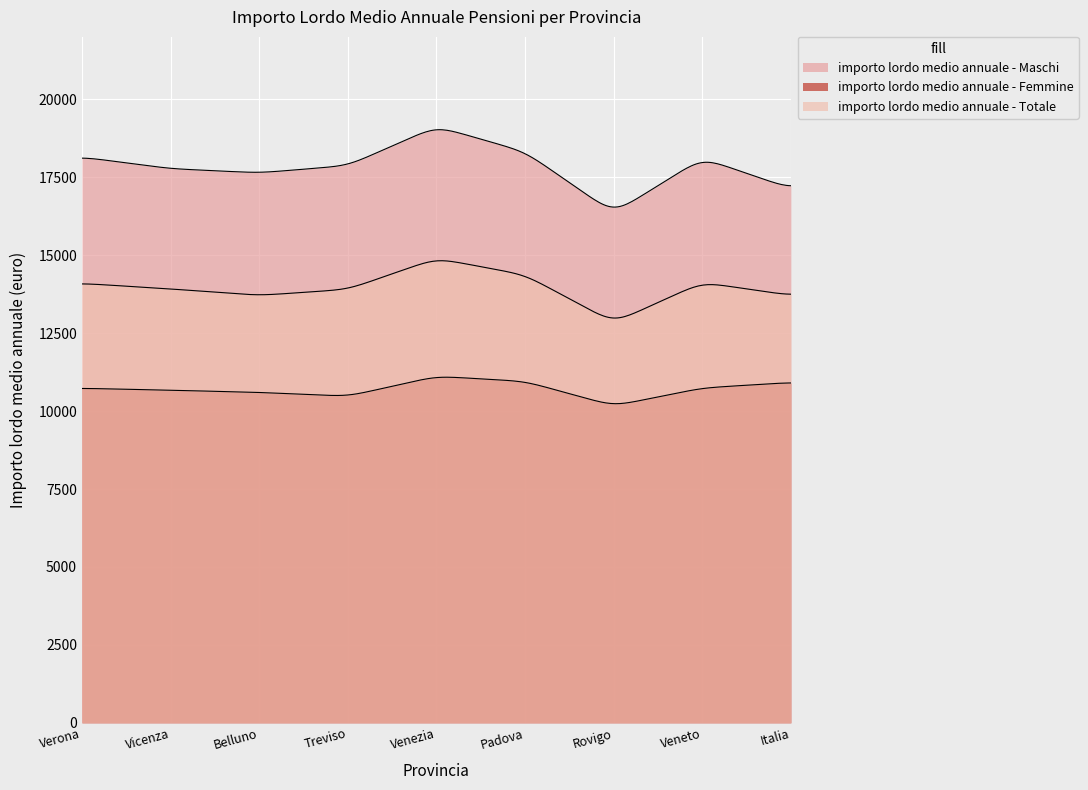

List the series in order of their peak value, highest first.

importo lordo medio annuale - Maschi, importo lordo medio annuale - Totale, importo lordo medio annuale - Femmine